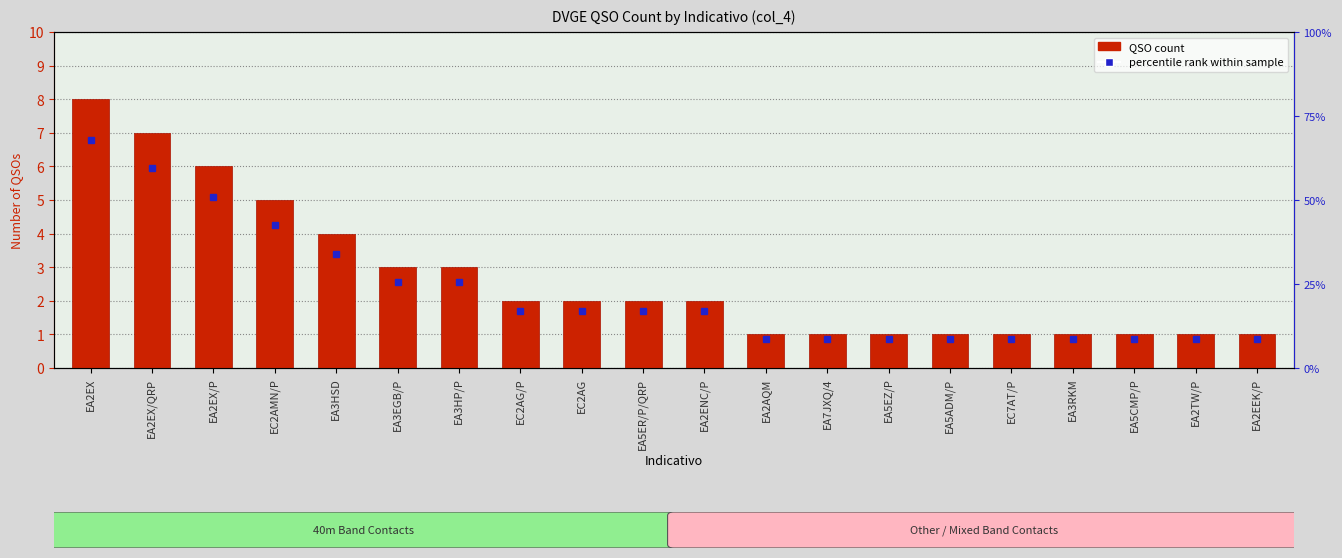

What is the change in value from EC2AMN/P to EA2AQM?

-4